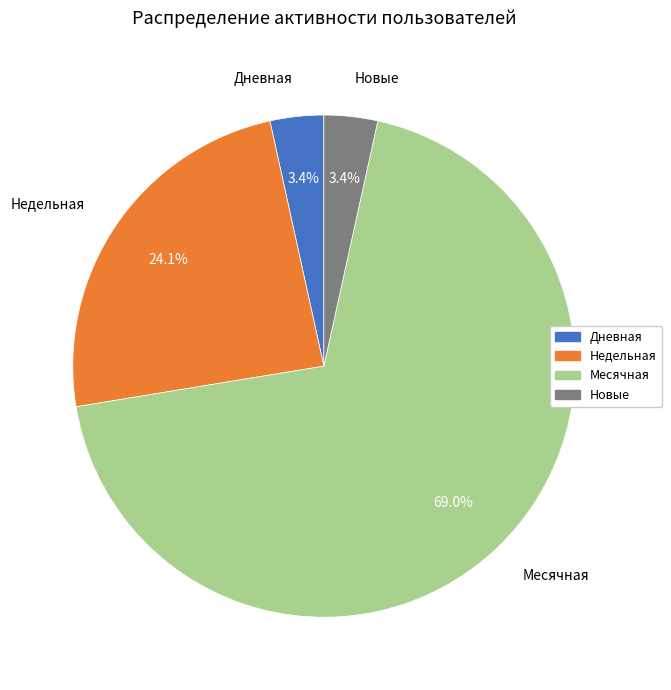

Does any single category account for the majority?

Yes